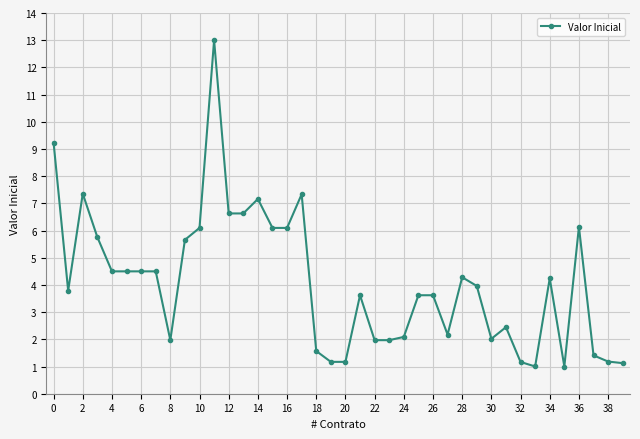

What is the value of the 25th point from the left?

2.1